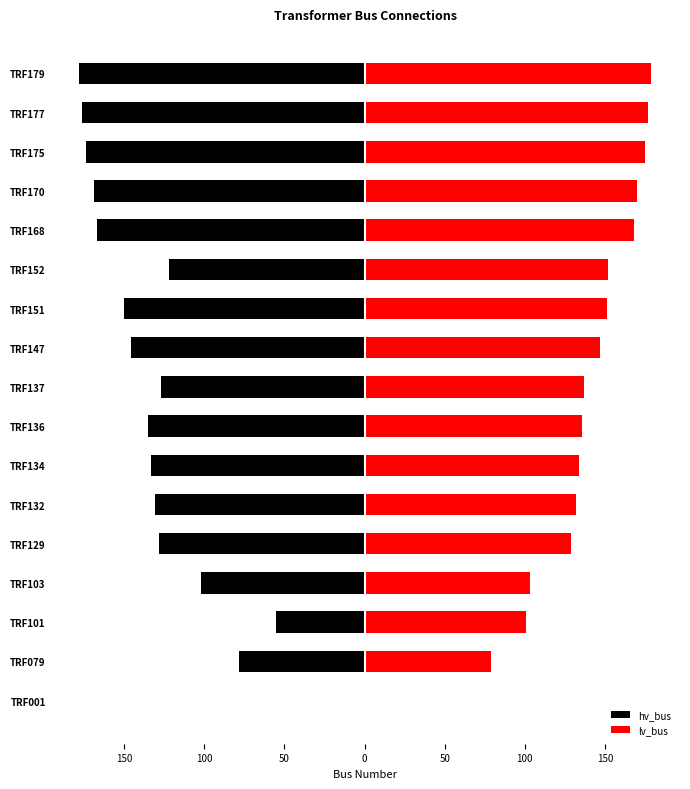

Which series has the largest total across all categories?

lv_bus